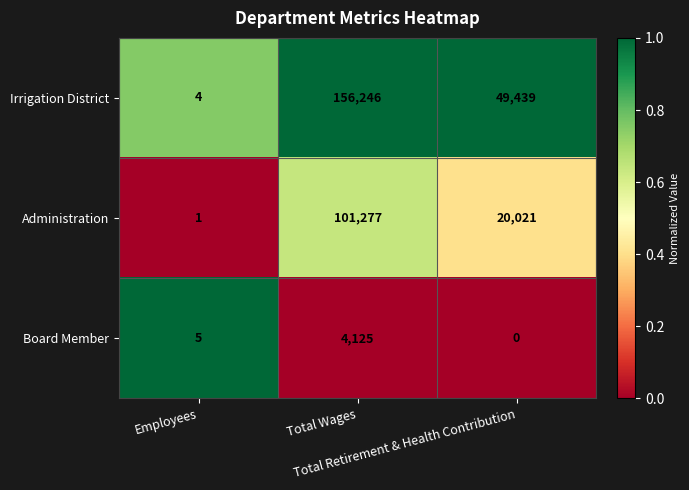

What is the sum of all Administration values?

121299